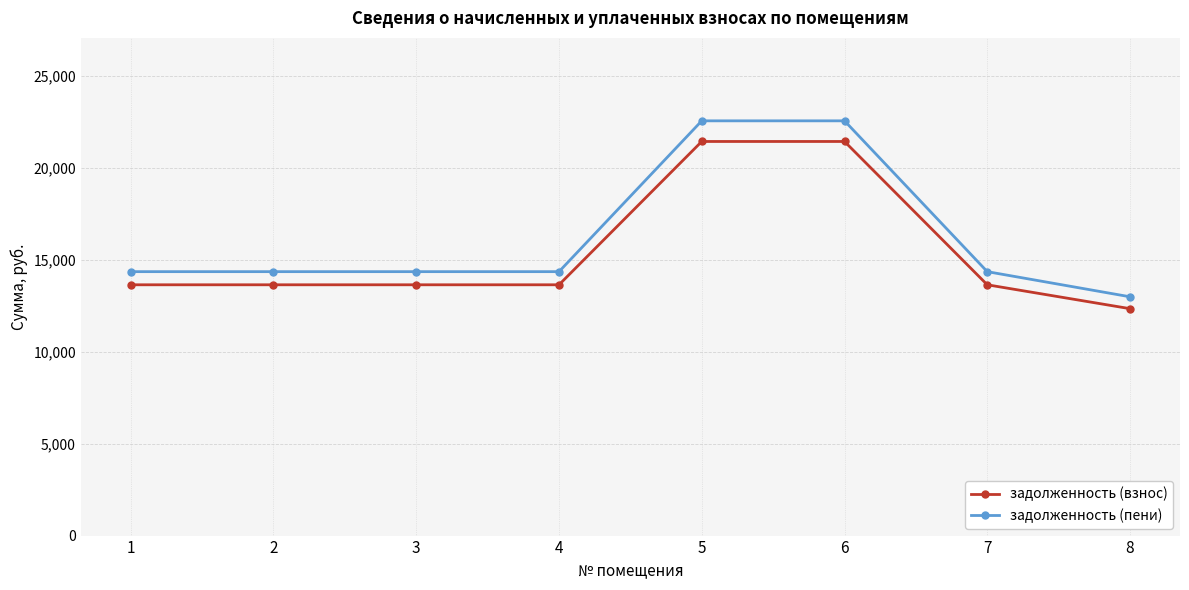

What is the total value across all series at 4?

28001.0